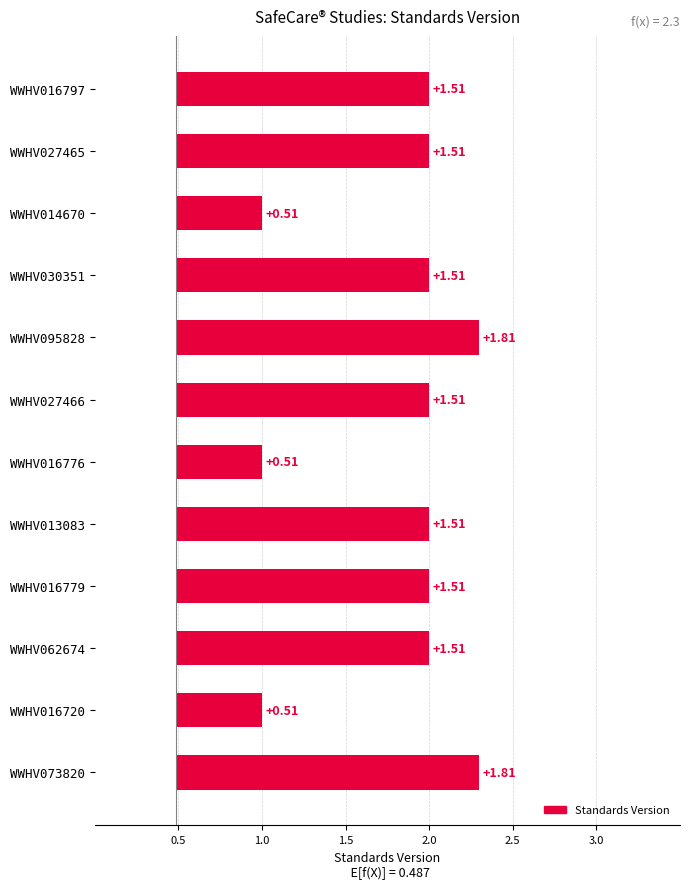

Rank the categories by value from lowest to highest.

WWHV014670, WWHV016776, WWHV016720, WWHV016797, WWHV027465, WWHV030351, WWHV027466, WWHV013083, WWHV016779, WWHV062674, WWHV095828, WWHV073820